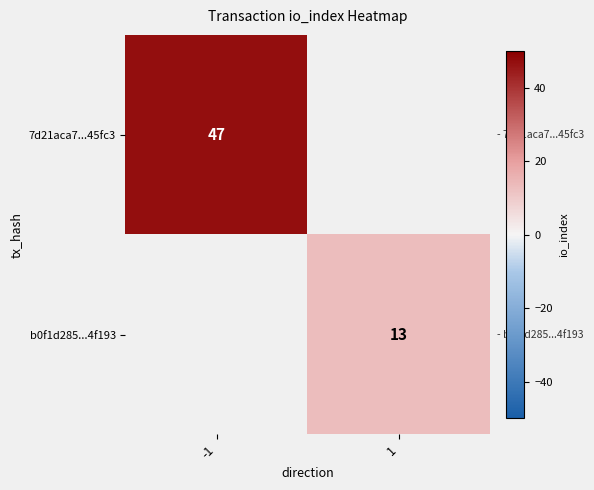

What is the maximum value shown in the chart?

47.0